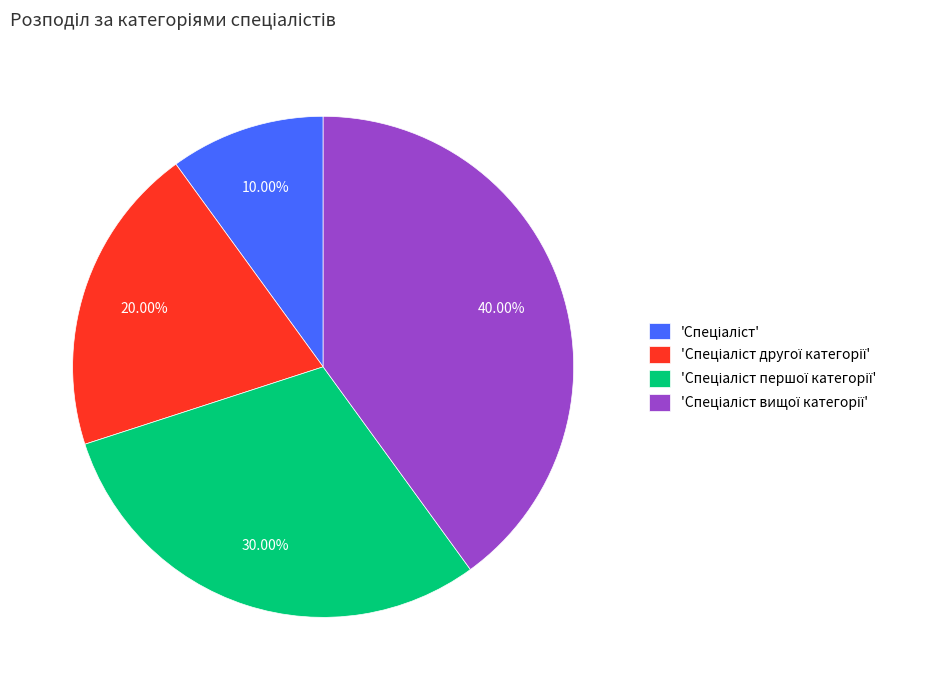

Is there any slice that represents more than half of the pie?

No